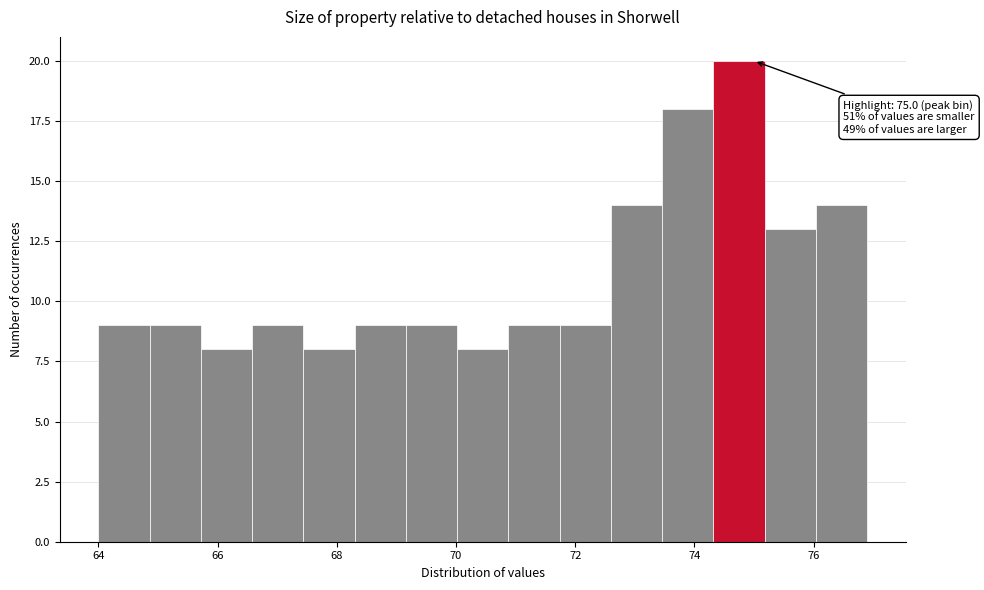

Over which range of the x-axis is the bar tallest?

74.32 to 75.18